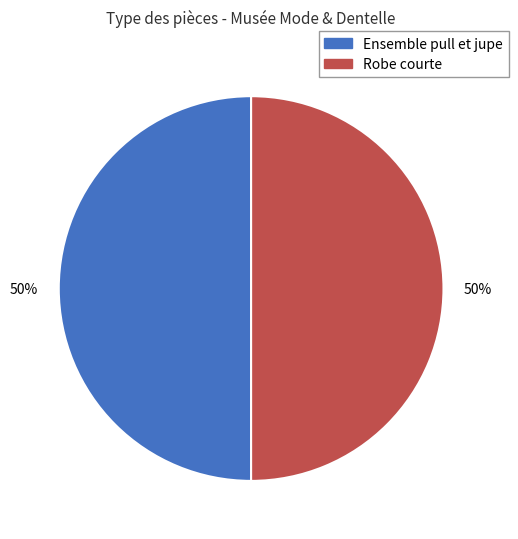

The Robe courte slice represents 40% of the pie. True or false?

False